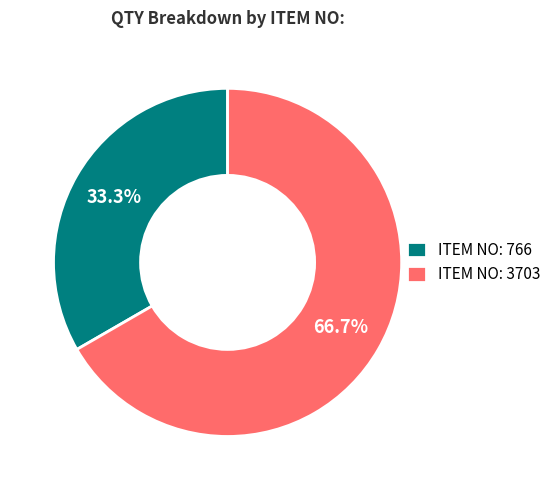

What is the largest slice in the pie chart?

ITEM NO: 3703